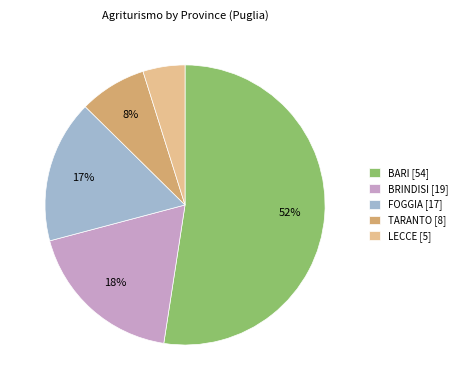

Which has a higher value, TARANTO or BRINDISI?

BRINDISI